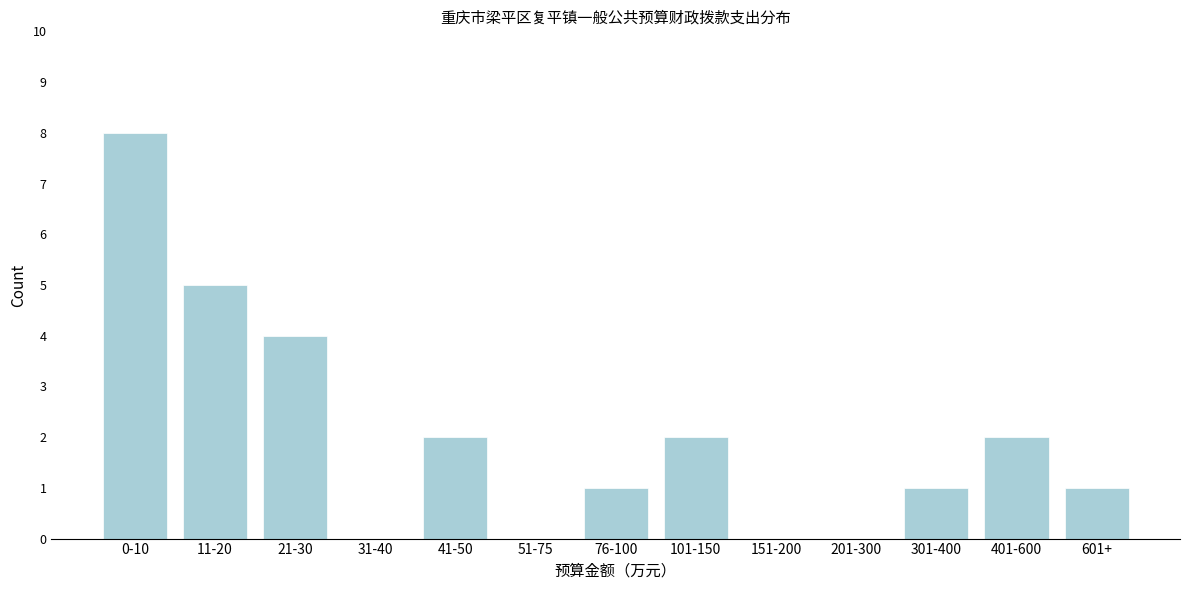

Reading right to left, transcribe all the data shown in this chart.

601+=1	401-600=2	301-400=1	201-300=0	151-200=0	101-150=2	76-100=1	51-75=0	41-50=2	31-40=0	21-30=4	11-20=5	0-10=8